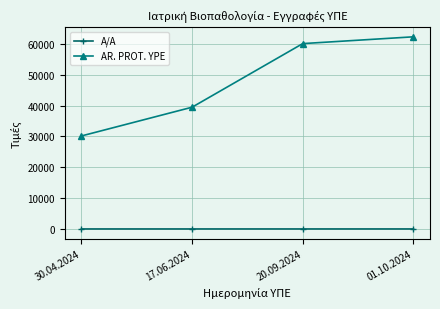

What is the total value across all series at 30.04.2024?

30172